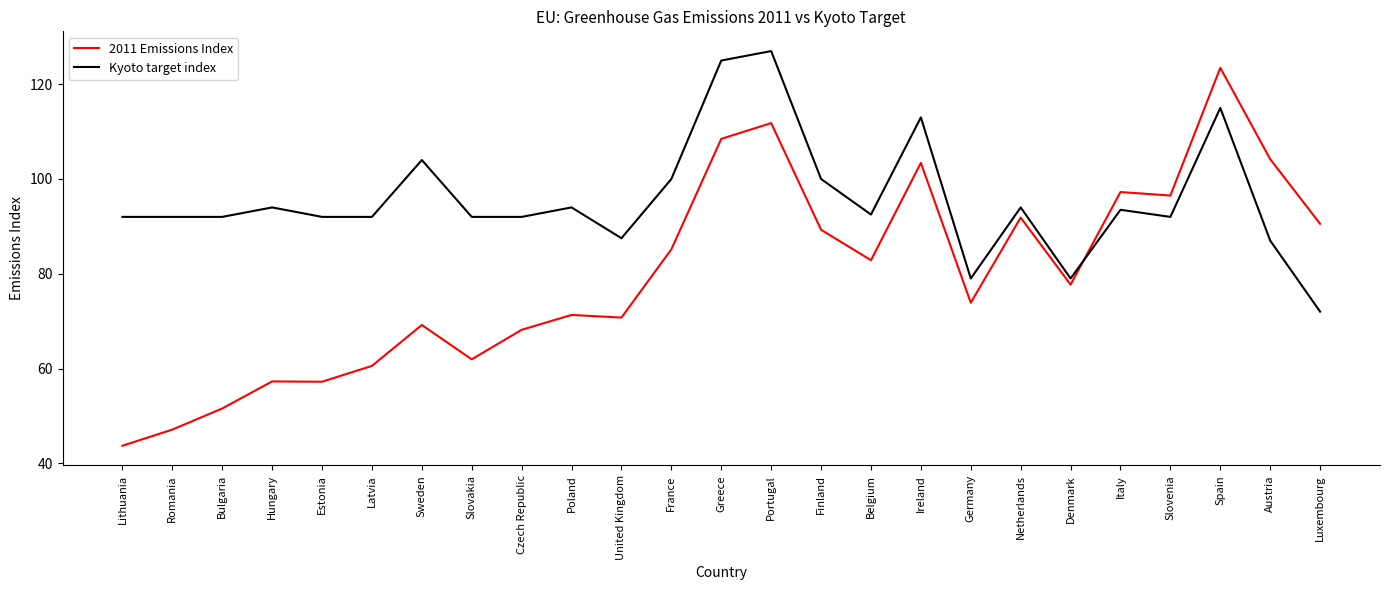

Is the value of Kyoto target index at Slovenia greater than the value of 2011 Emissions Index at United Kingdom?

Yes